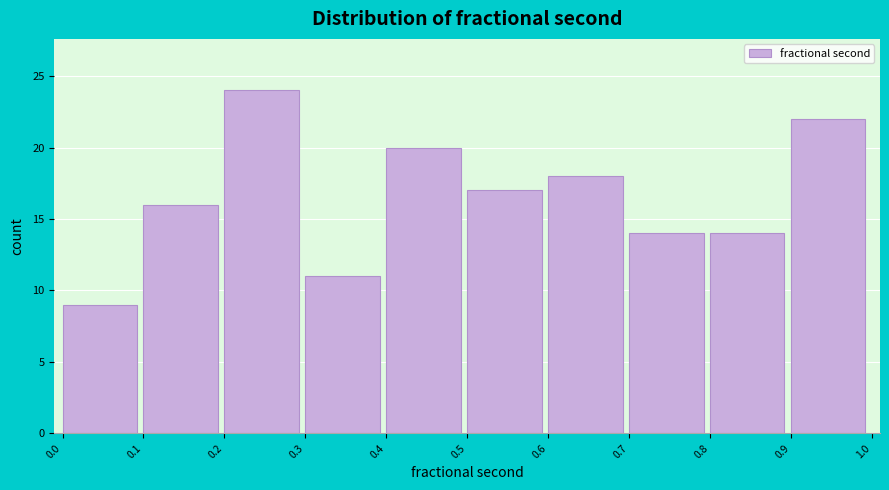

Reading left to right, transcribe all the data shown in this chart.

9	16	24	11	20	17	18	14	14	22